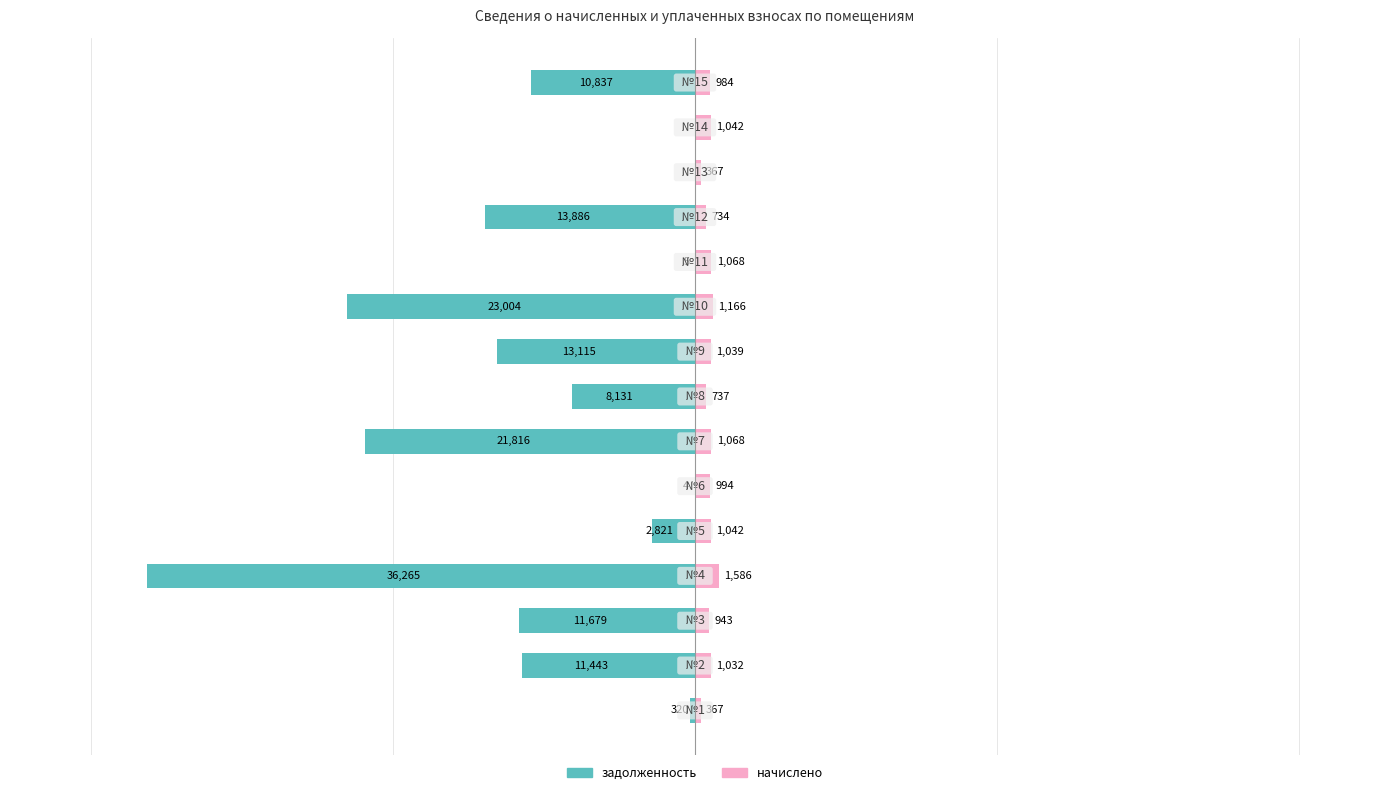

How many groups of bars are there?

15